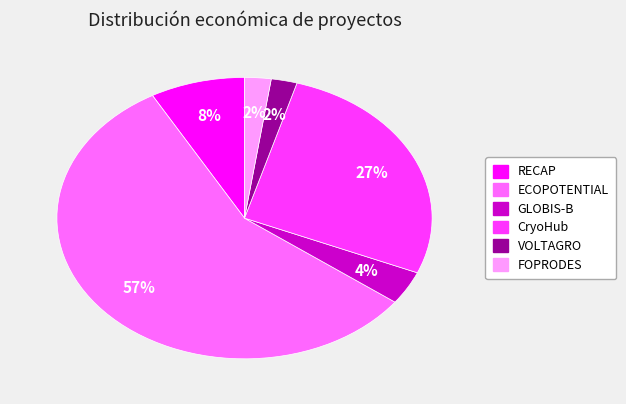

To the nearest percent, what is the combined percentage of GLOBIS-B and CryoHub?

31%